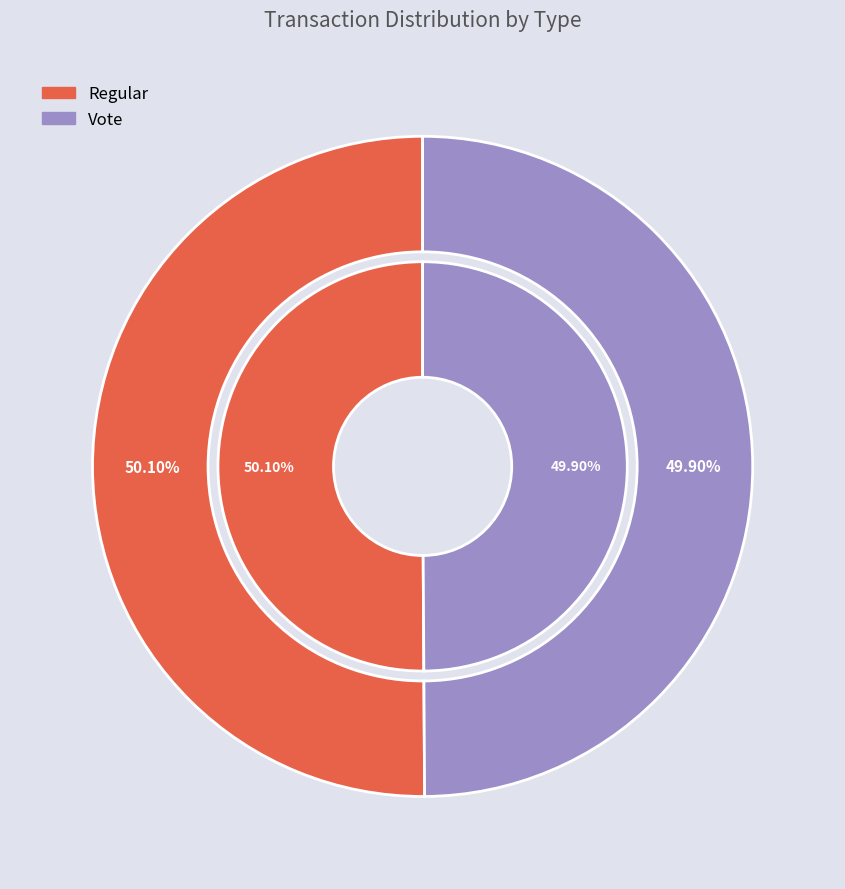

How much of the chart is everything except Regular?

49.9%